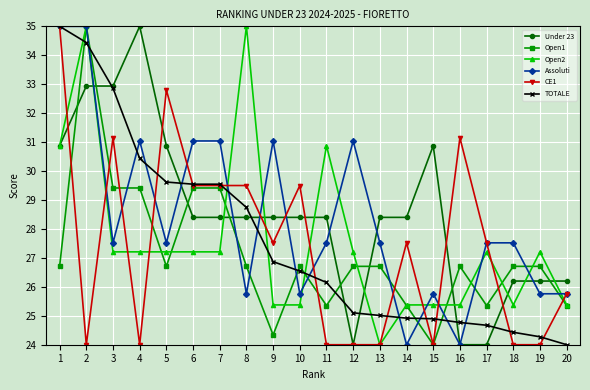

Between 8 and 14, which series saw the biggest shift?

Open2